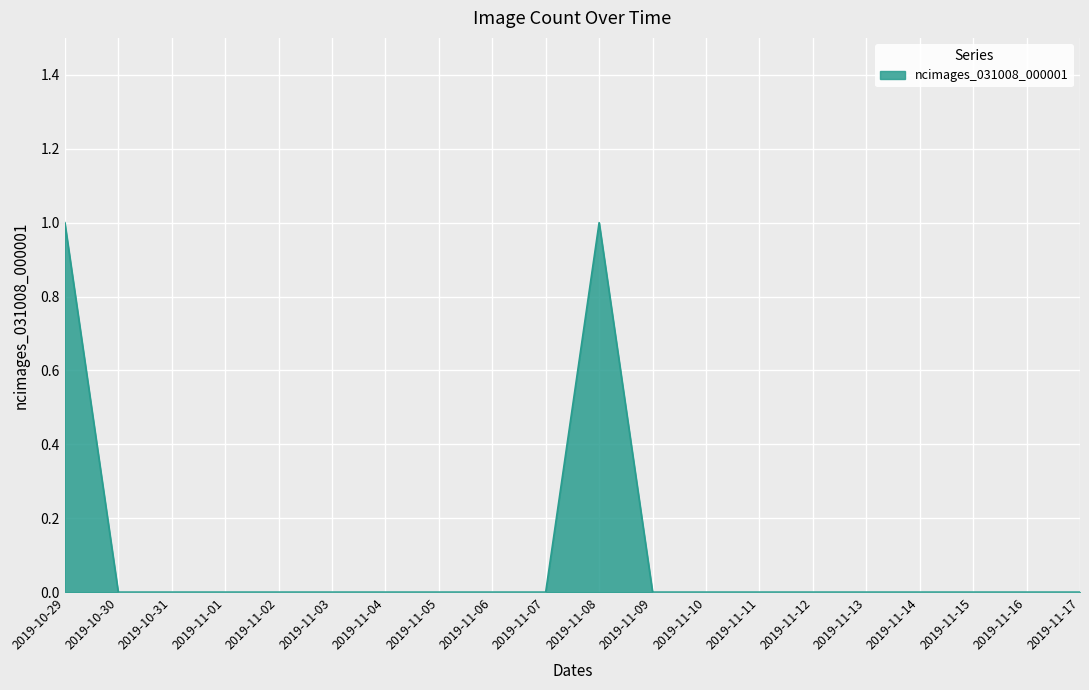

Which has a higher value, 2019-11-08 or 2019-11-01?

2019-11-08